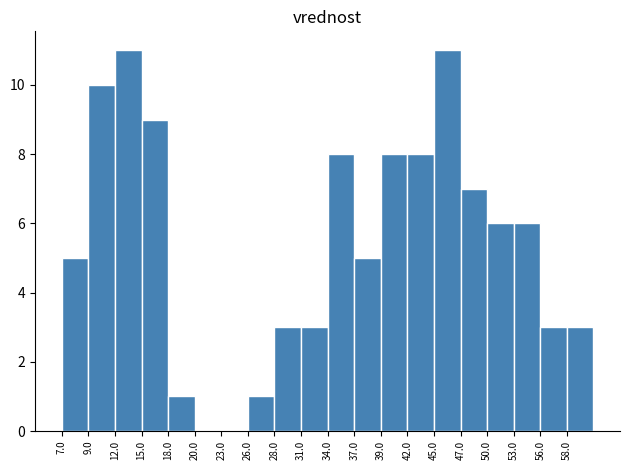

Reading left to right, list all the values displayed in this chart.

7.0=5	9.0=10	12.0=11	15.0=9	18.0=1	20.0=0	23.0=0	26.0=1	28.0=3	31.0=3	34.0=8	37.0=5	39.0=8	42.0=8	45.0=11	47.0=7	50.0=6	53.0=6	56.0=3	58.0=3